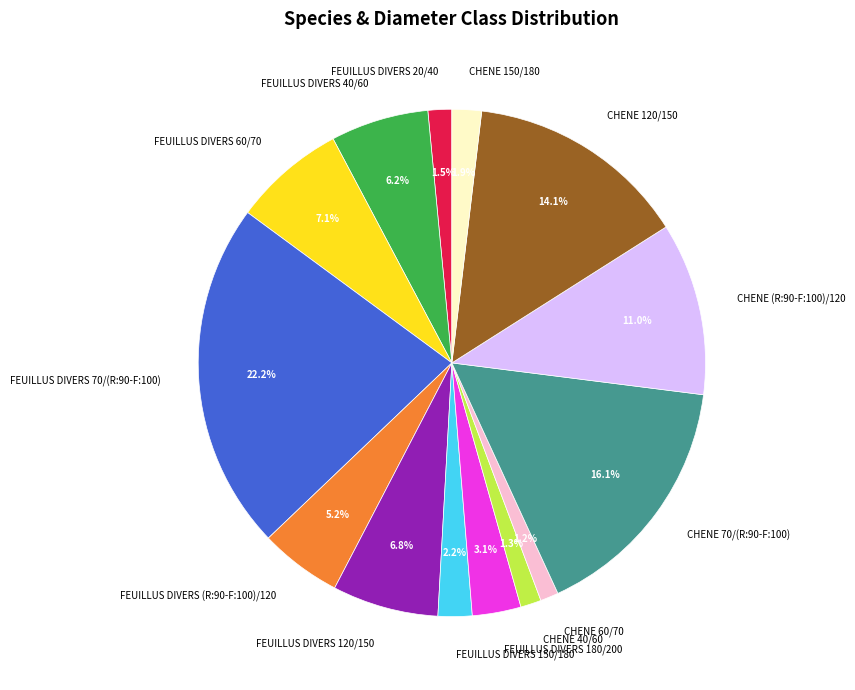

To the nearest percent, what is the combined percentage of FEUILLUS DIVERS 180/200 and FEUILLUS DIVERS 60/70?

10%